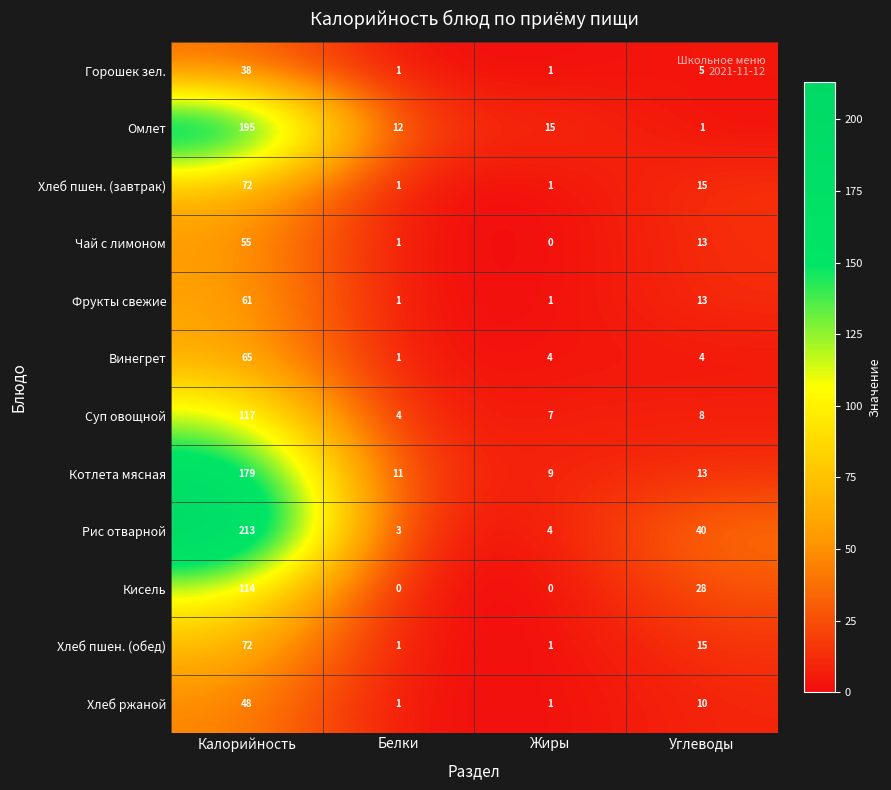

At which label does Хлеб ржаной first exceed 10?

Калорийность